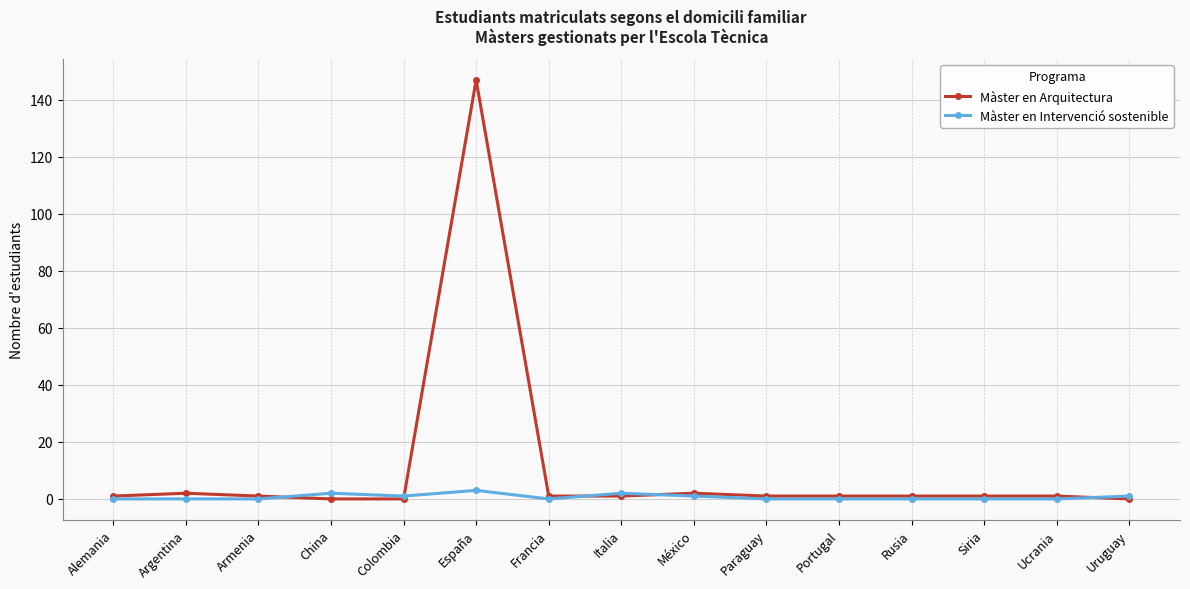

True or false: Màster en Arquitectura and Màster en Intervenció sostenible intersect in this chart.

True